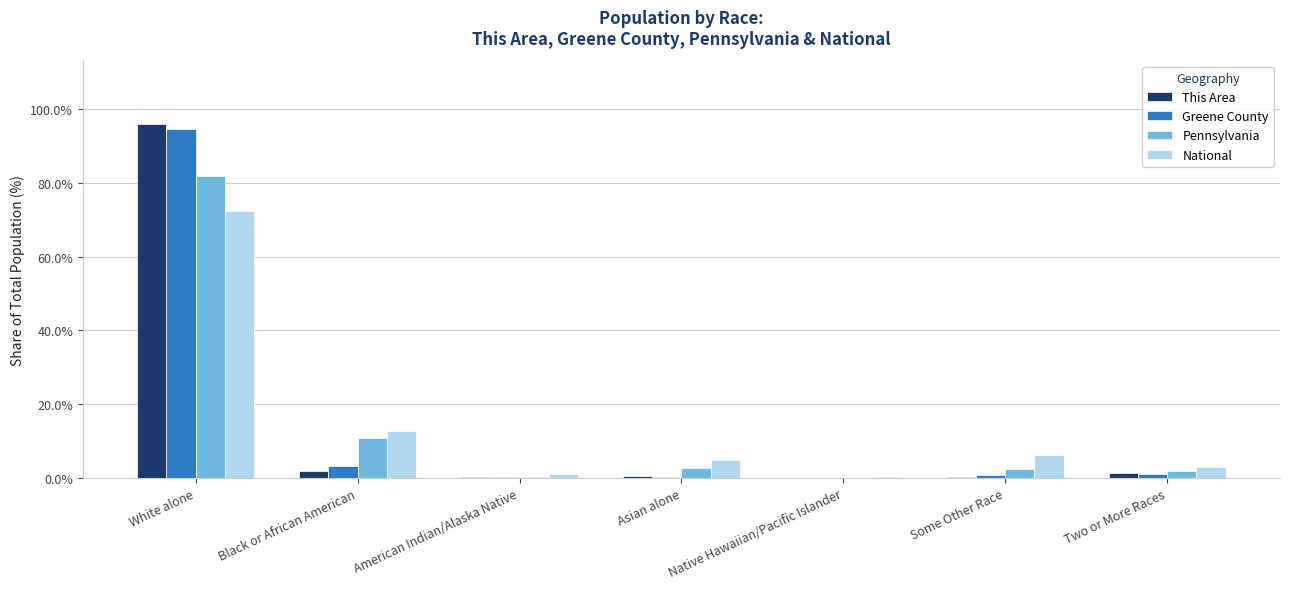

At which category is the sum across all series the highest?

White alone